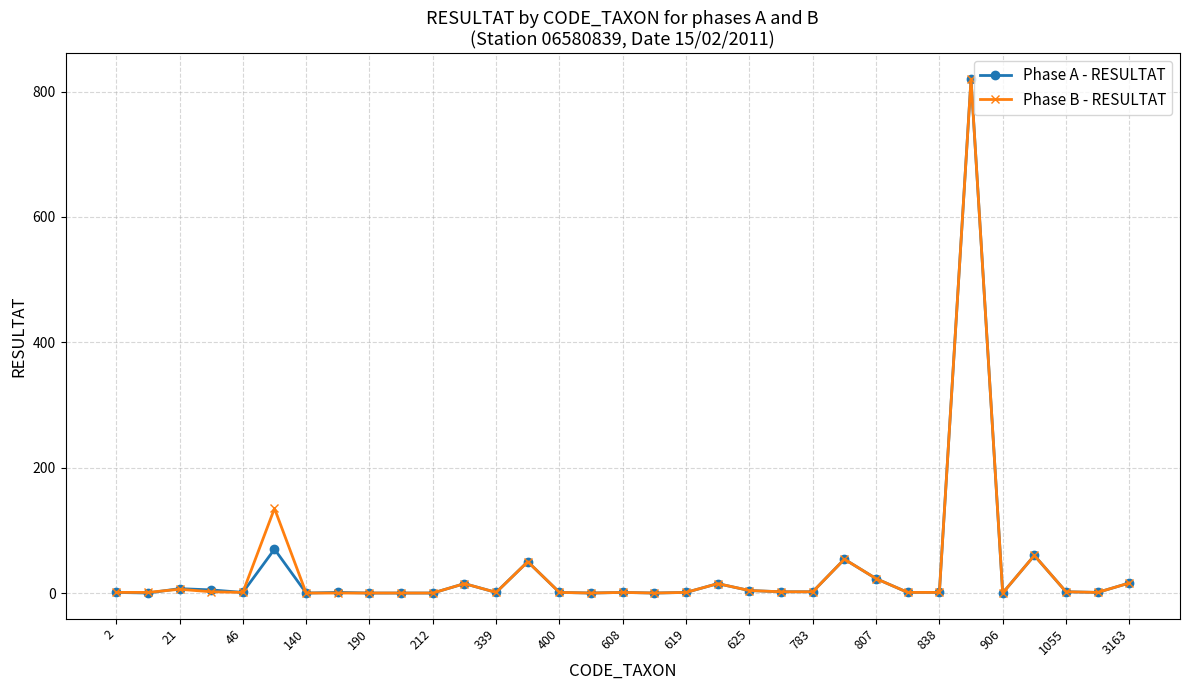

What is the highest value of the Phase A - RESULTAT series?

820